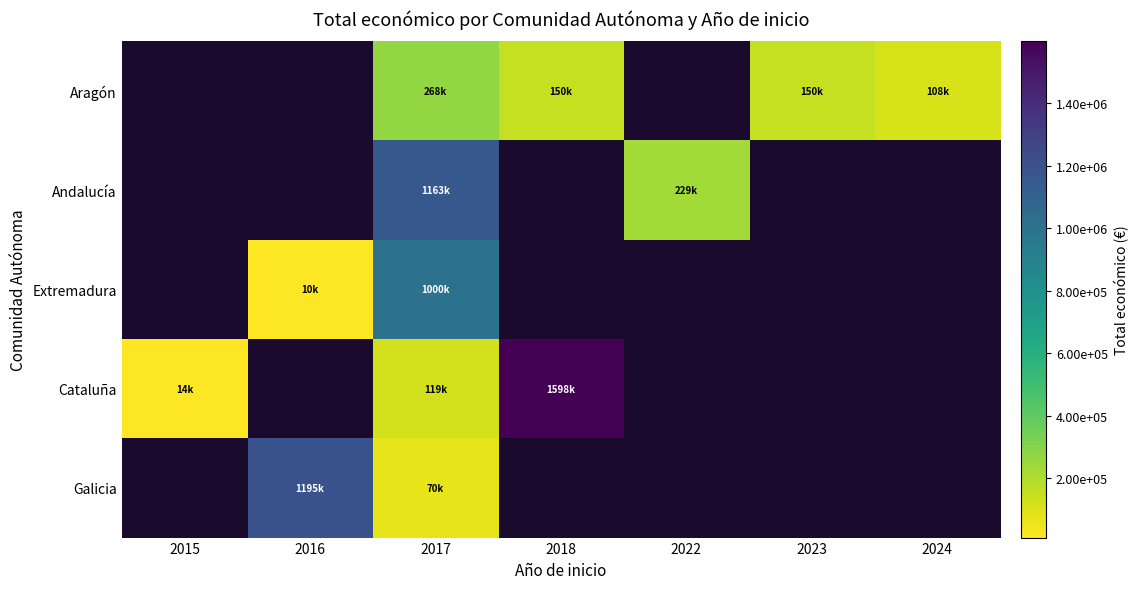

At 2015, list the series in order from smallest to largest.

Aragón, Andalucía, Extremadura, Cataluña, Galicia